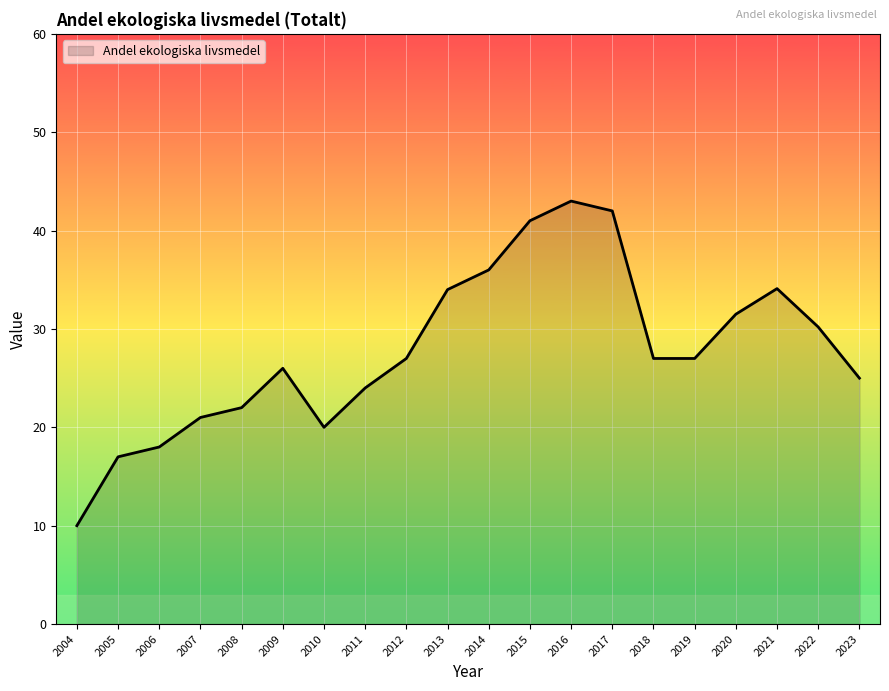

How many series are shown in this chart?

1